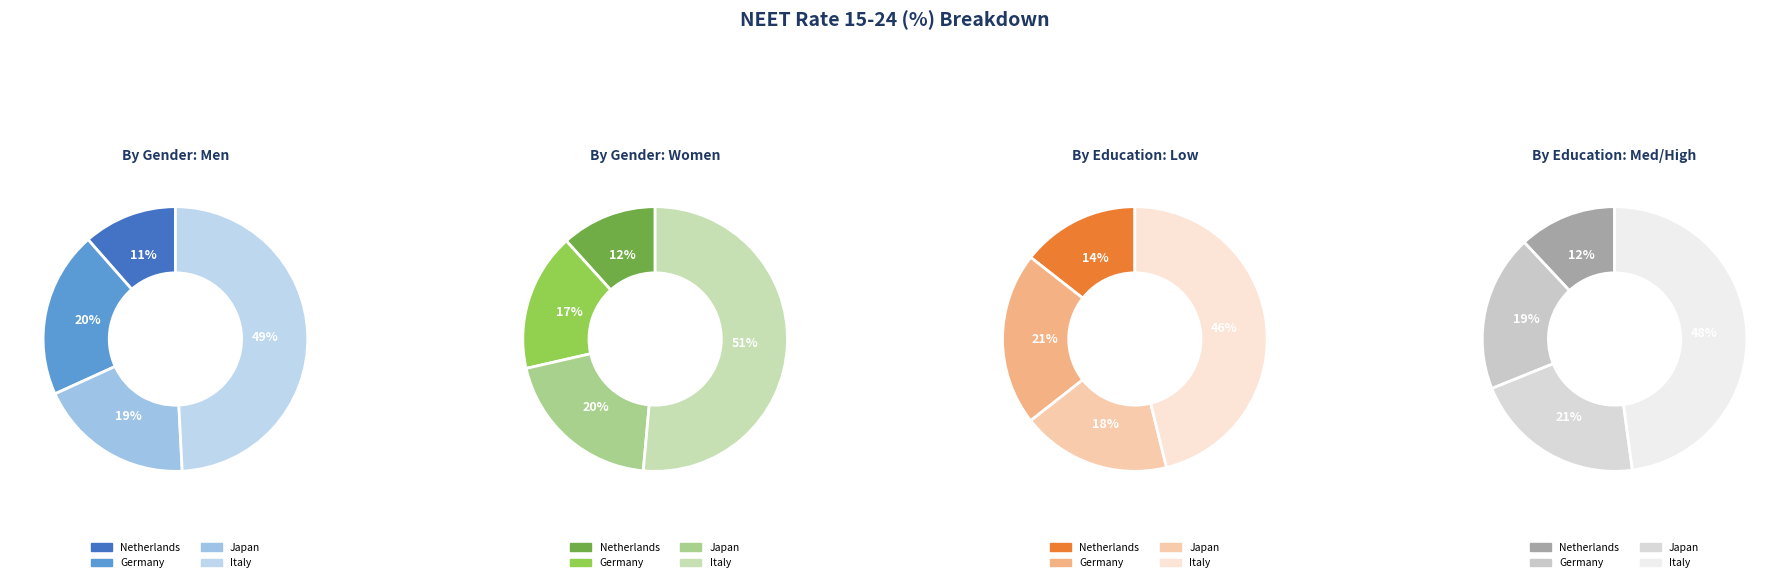

To the nearest percent, what percentage of the pie is Japan?

20%